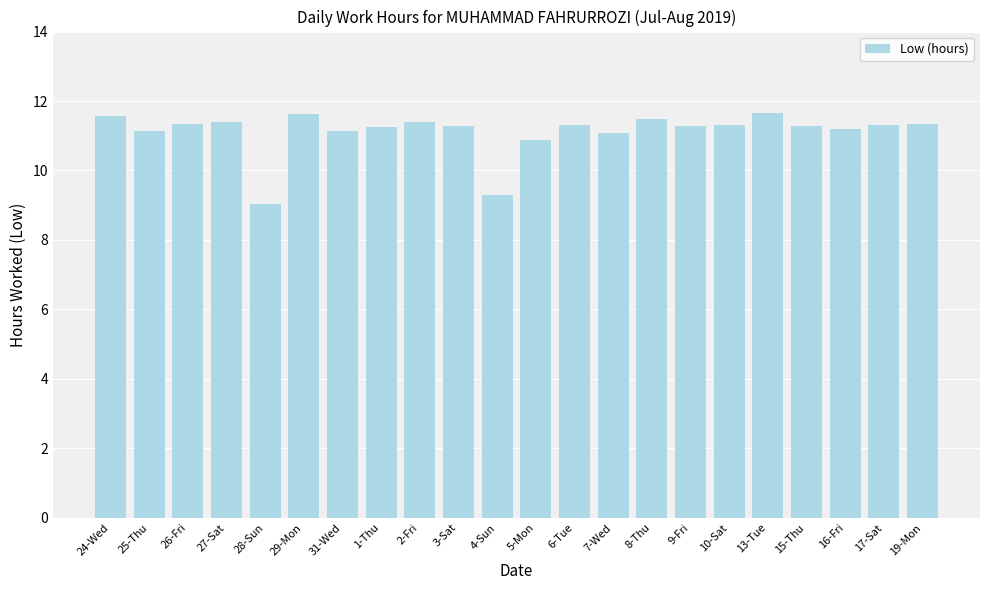

What is the sum of the values at 6-Tue and 9-Fri?

22.6